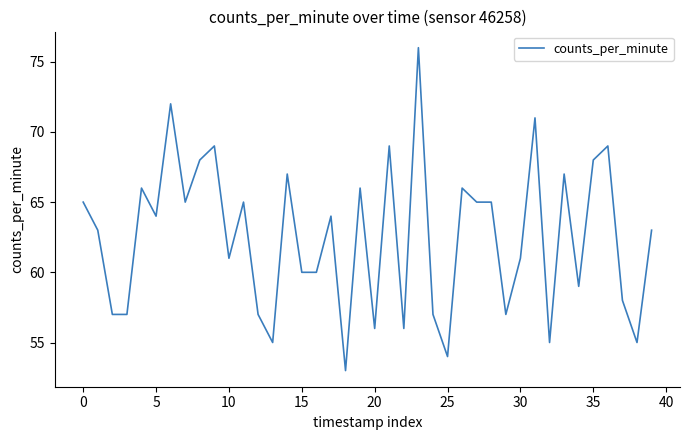

What is the greatest value displayed?

76